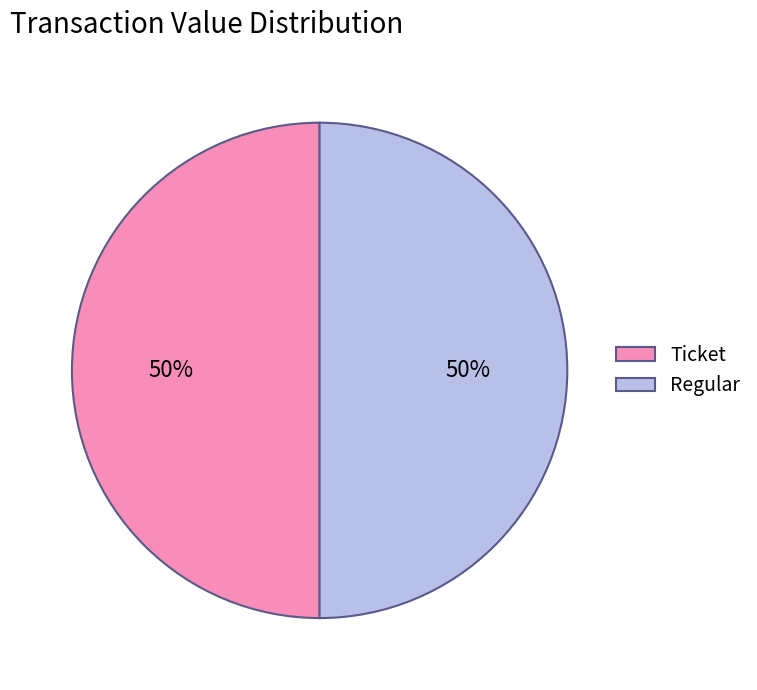

To the nearest percent, what is the average slice percentage?

50%